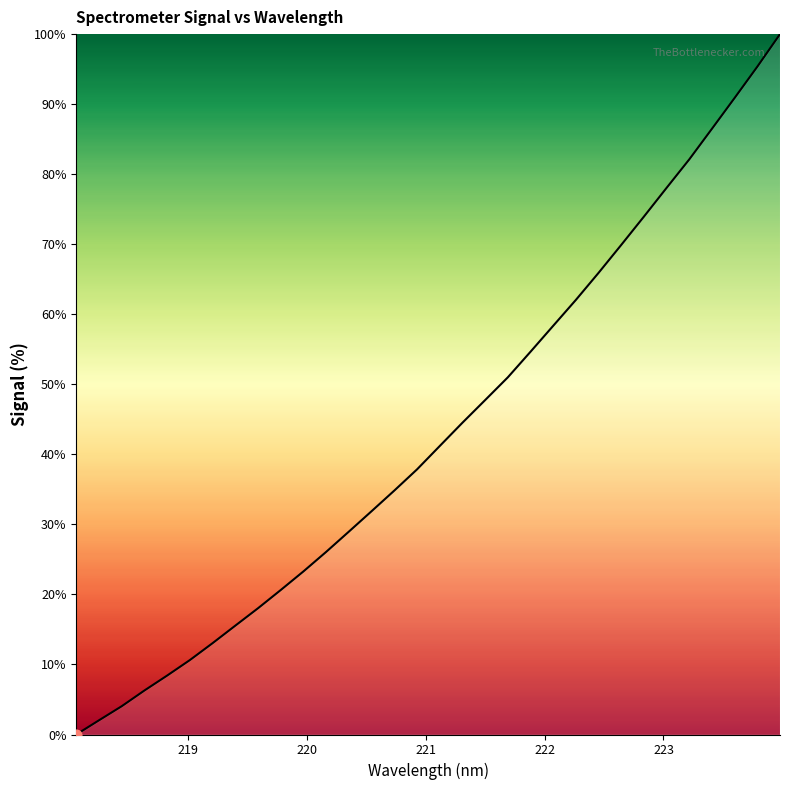

What is the maximum value shown in the chart?

100.0